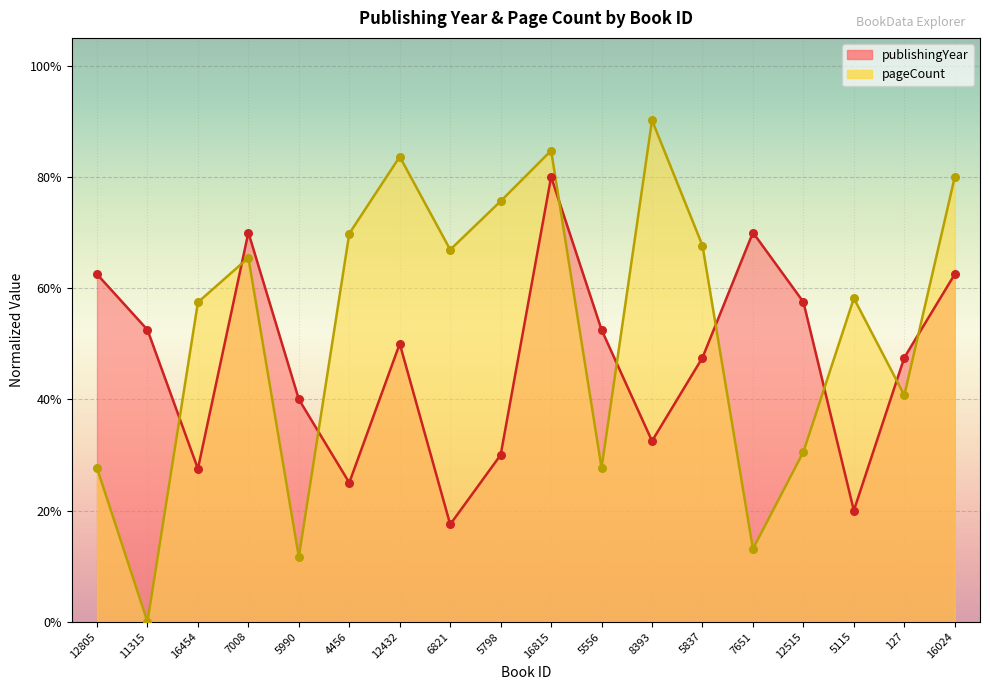

Is the value of publishingYear at 12515 greater than the value of pageCount at 12515?

Yes